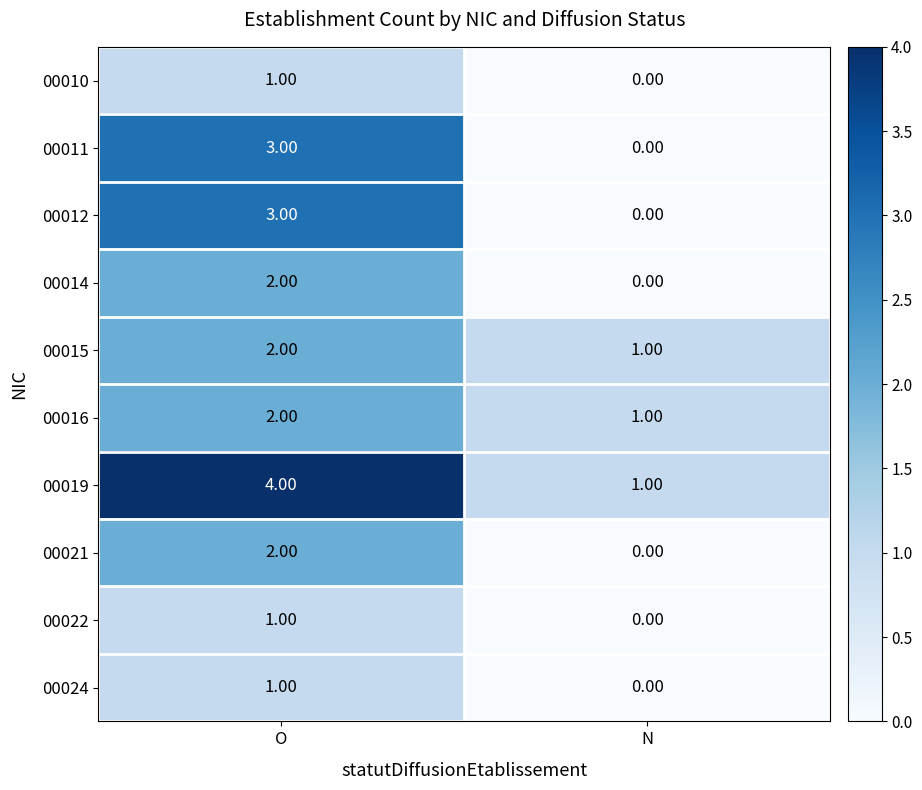

Which category has the highest value across all series?

O